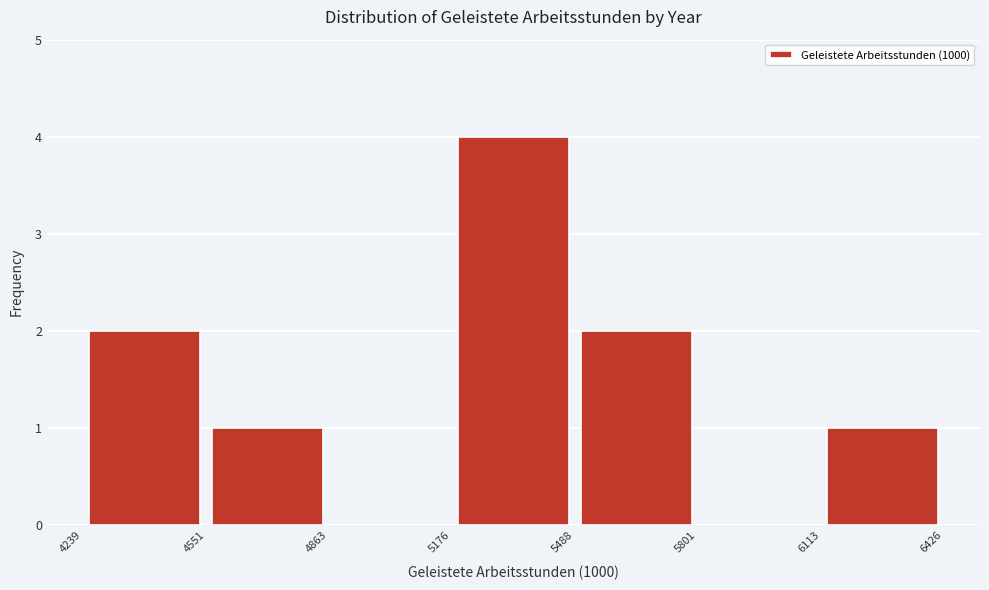

Reading left to right, list every bar in this chart as the range it spans on the x-axis followed by its height. The values are not printed on the chart, so give them approximately, as read against the axis.

4239 to 4551: 2
4551 to 4863: 1
4863 to 5176: 0
5176 to 5488: 4
5488 to 5801: 2
5801 to 6113: 0
6113 to 6426: 1